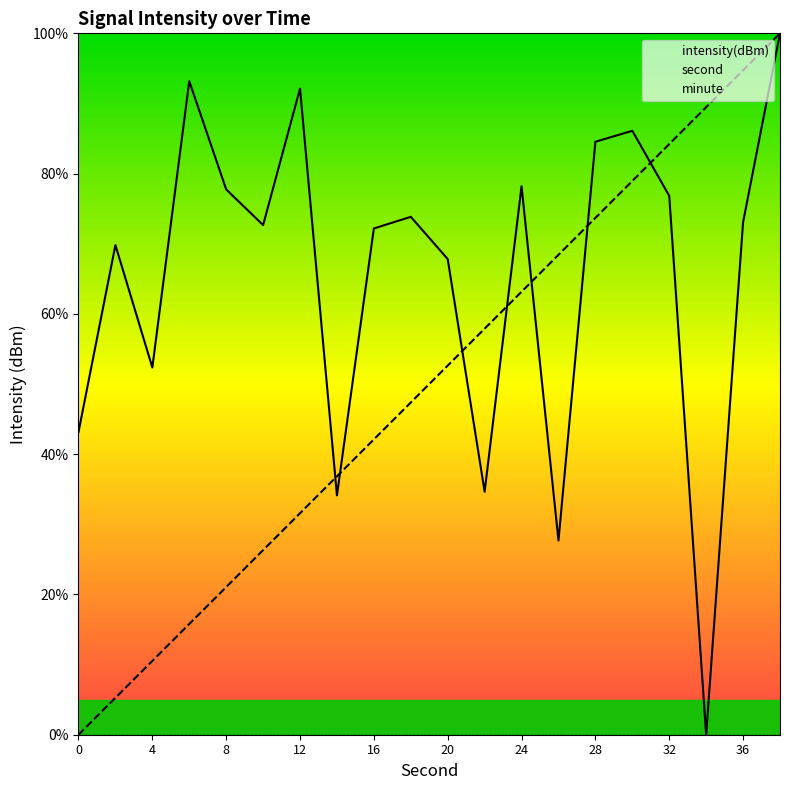

List the series in order of their peak value, lowest first.

second, intensity